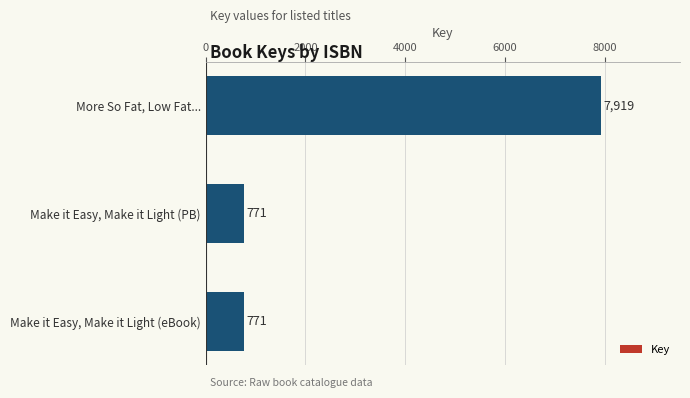

What is the difference between the maximum and minimum values?

7148